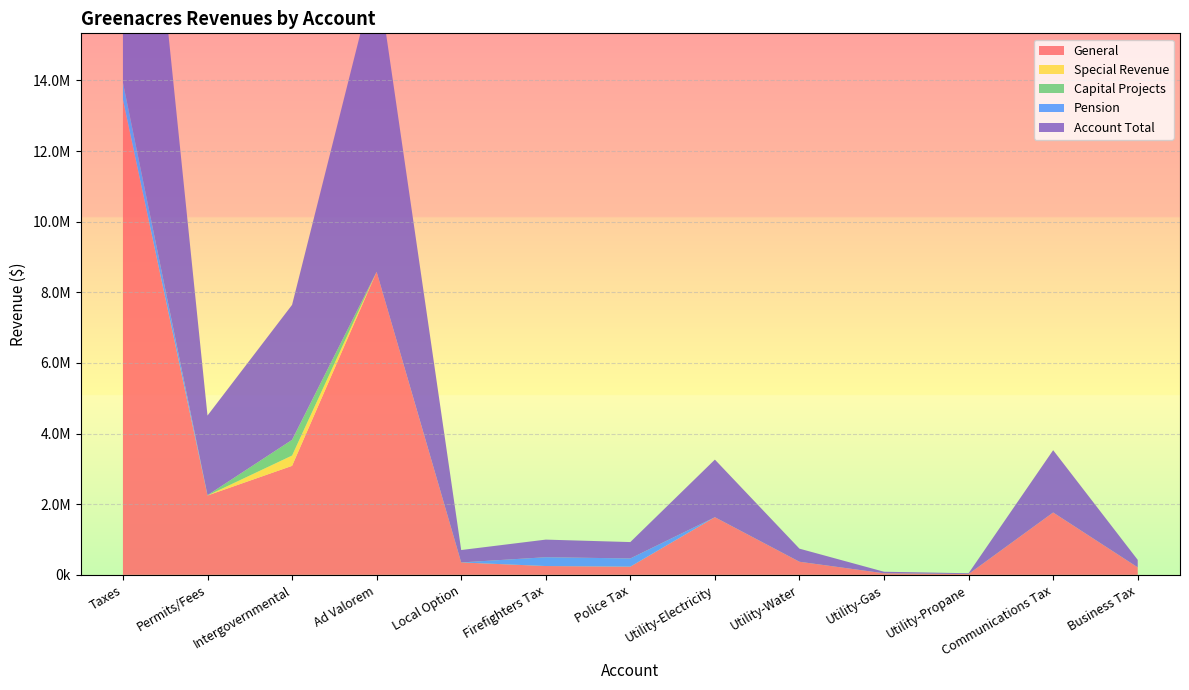

Reading left to right, list all the values displayed in this chart.

General: 13458307	2247040	3085838	8579942	351185	249363	231968	1631646	370579	43822	22561	1765117	212124
Special Revenue: 0	0	292108	0	0	0	0	0	0	0	0	0	0
Capital Projects: 0	8010	444390	0	0	0	0	0	0	0	0	0	0
Pension: 481331	0	0	0	0	249363	231968	0	0	0	0	0	0
Account Total: 13939638	2255050	3822336	8579942	351185	498726	463936	1631646	370579	43822	22561	1765117	212124